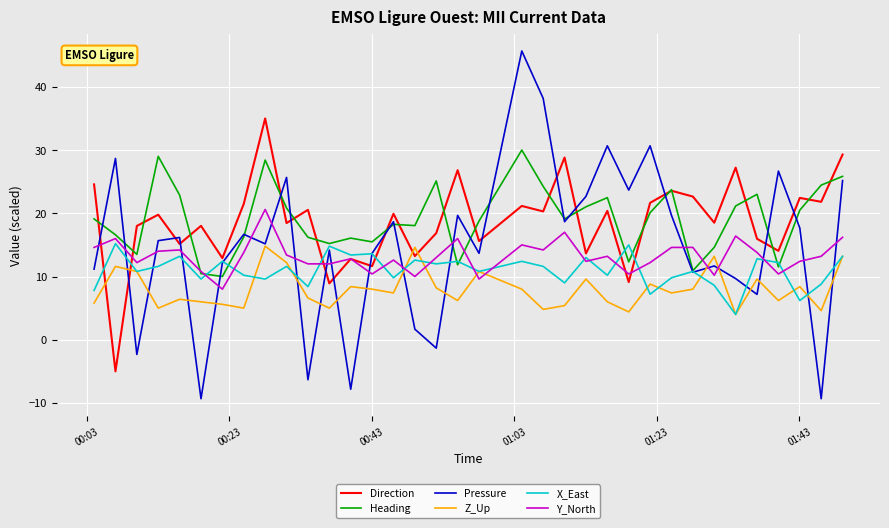

What is the smallest value displayed?

-9.3